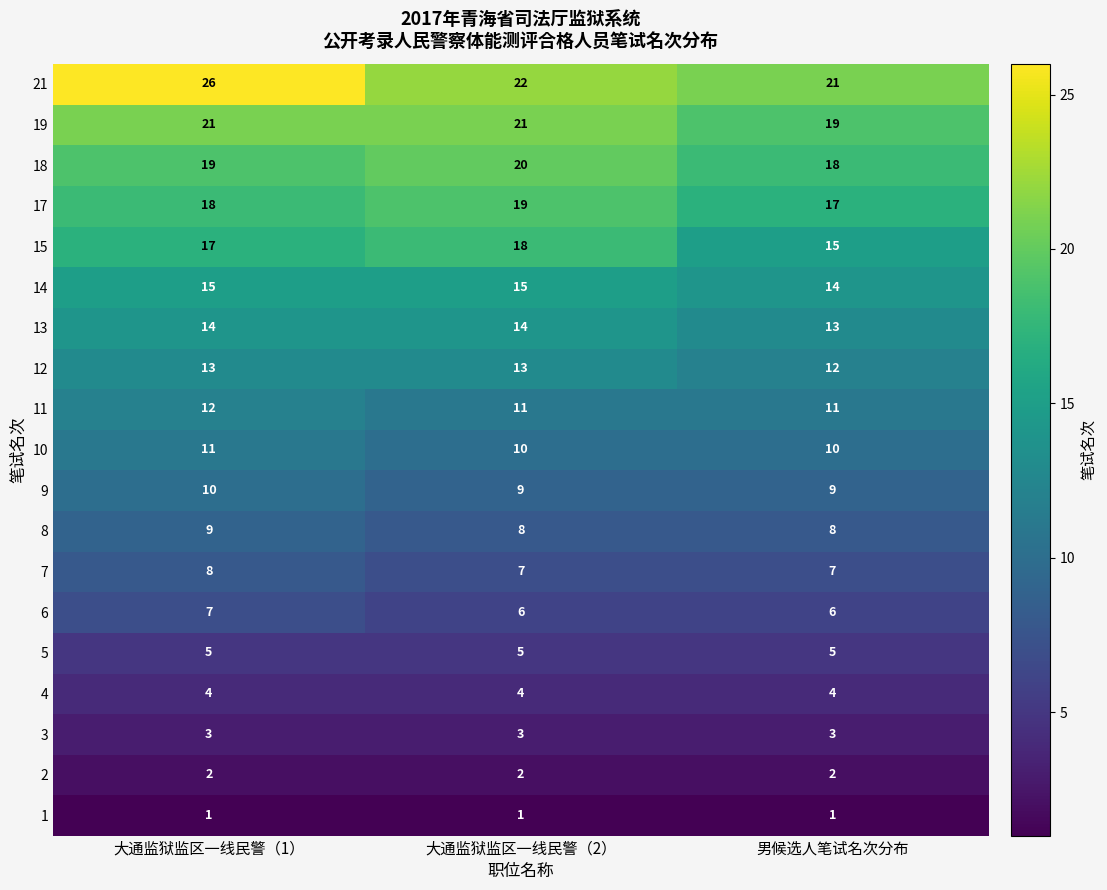

What is the spread (max minus min) of values at 大通监狱监区一线民警（2）?

21